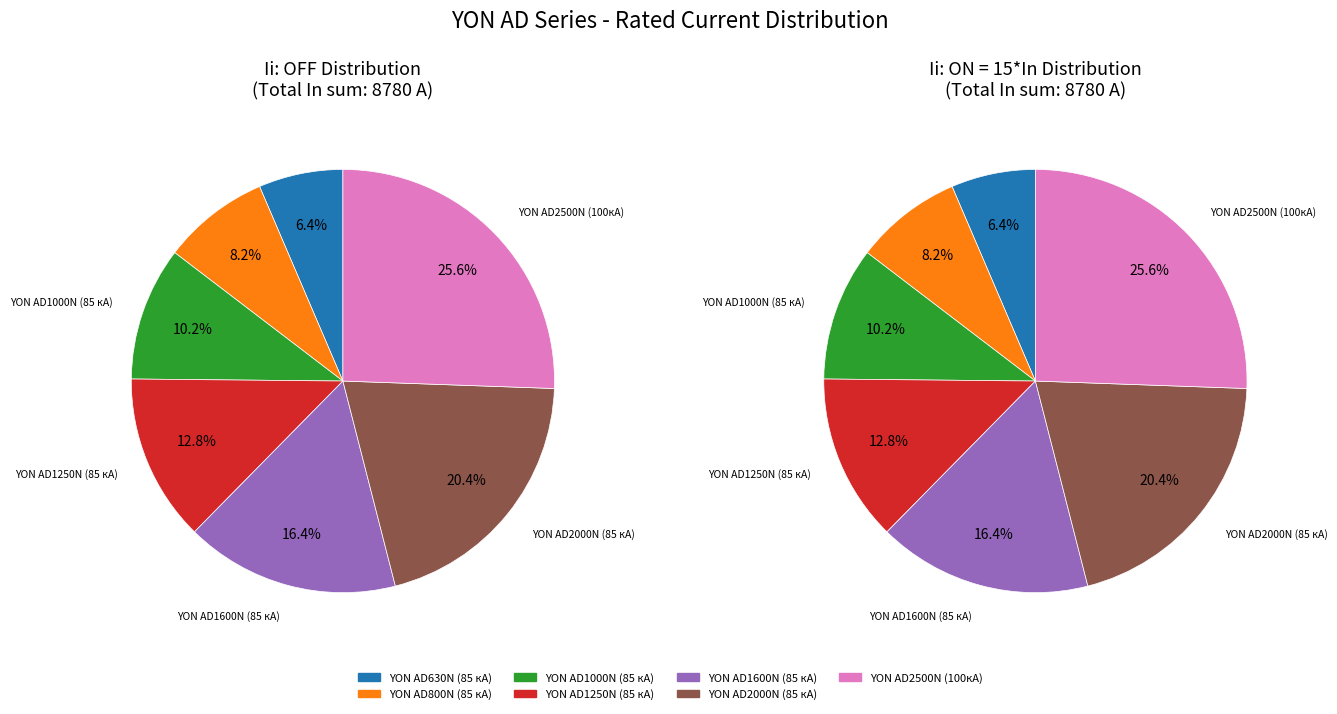

Does any single category account for the majority?

No